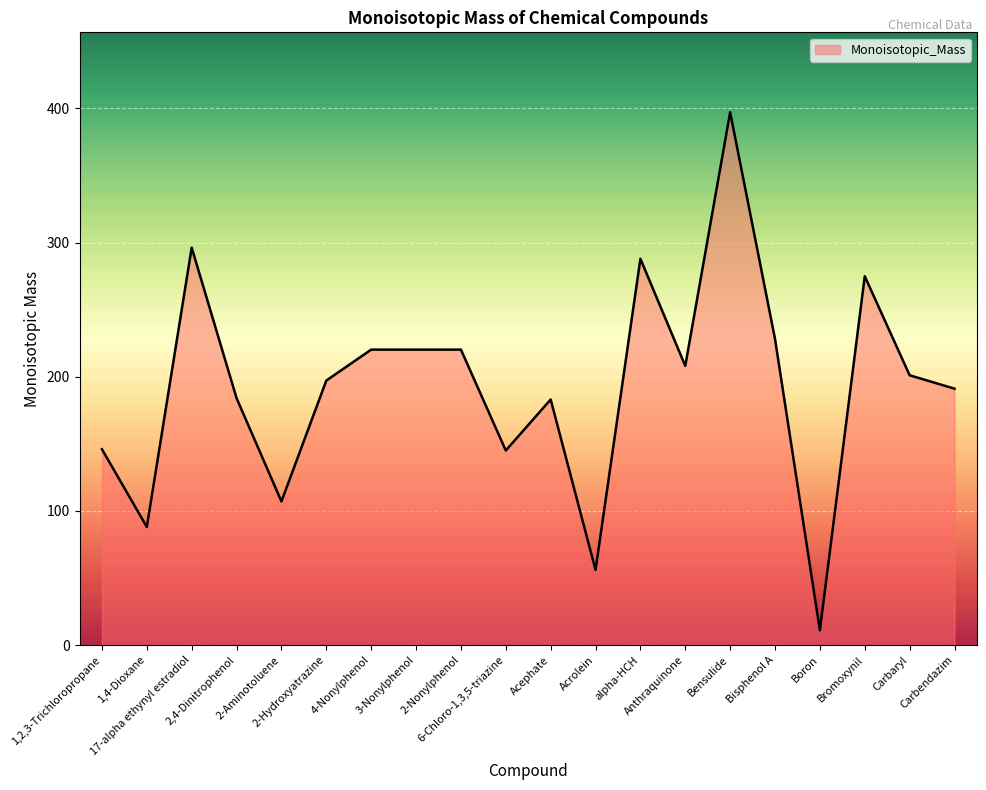

How many values are below 201?

10